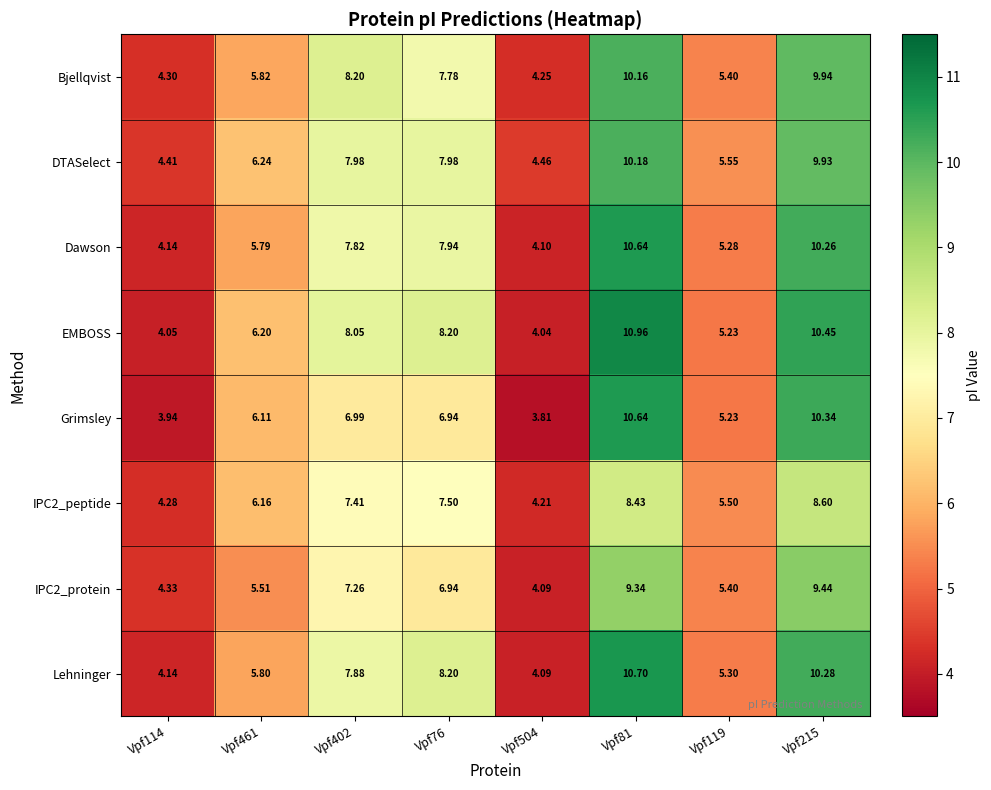

Between Vpf402 and Vpf81, which series saw the biggest shift?

Grimsley